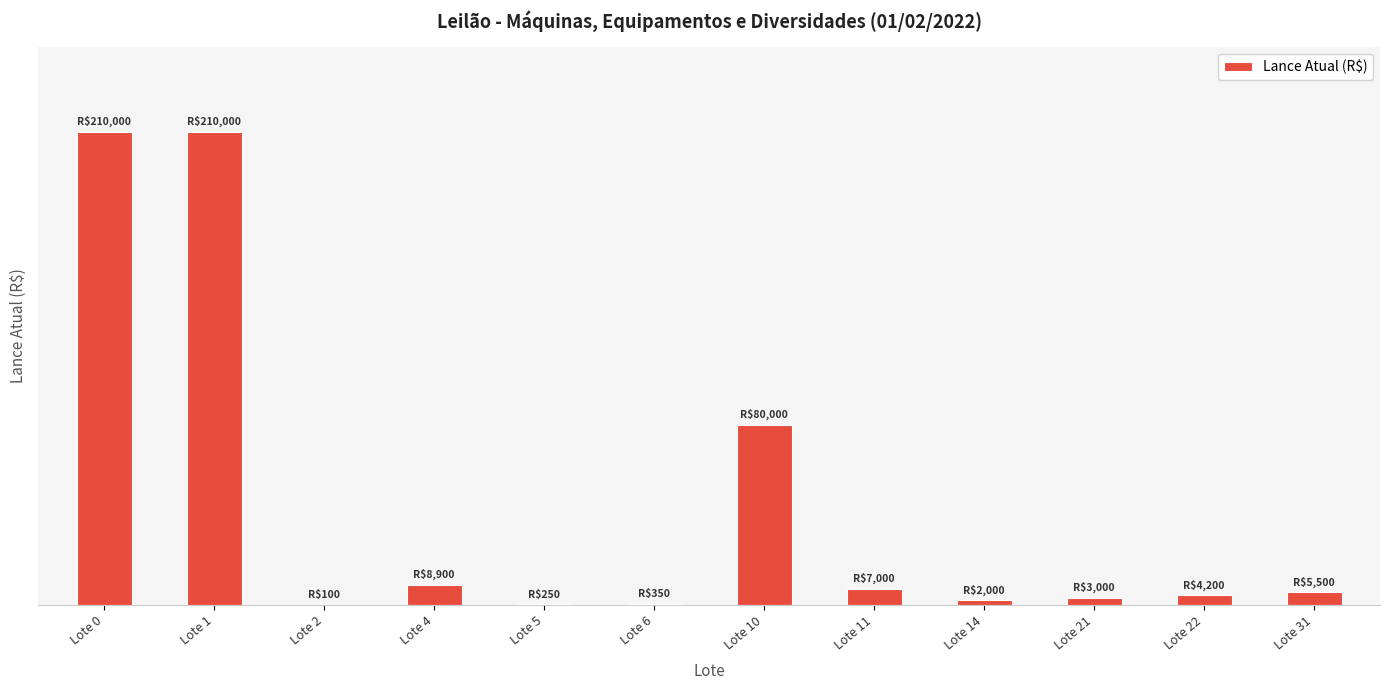

What is the difference between the values at Lote 21 and Lote 4?

5900